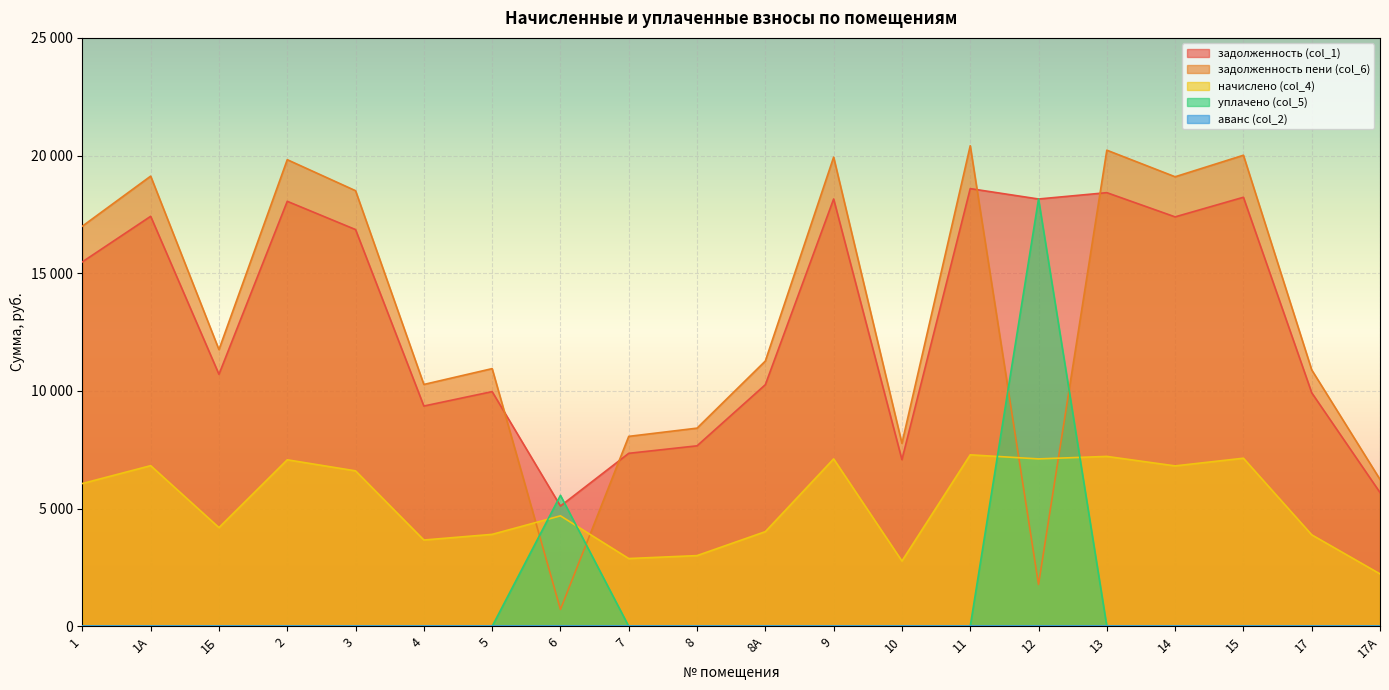

What is the maximum value shown in the chart?

20417.8